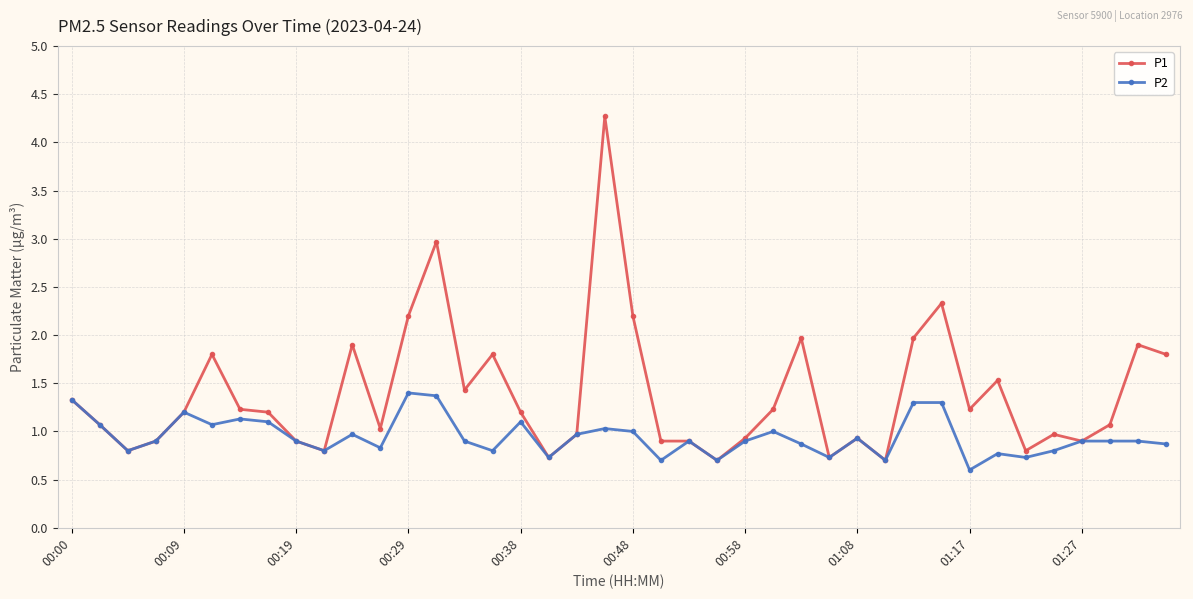

Which series has the largest total across all categories?

P1